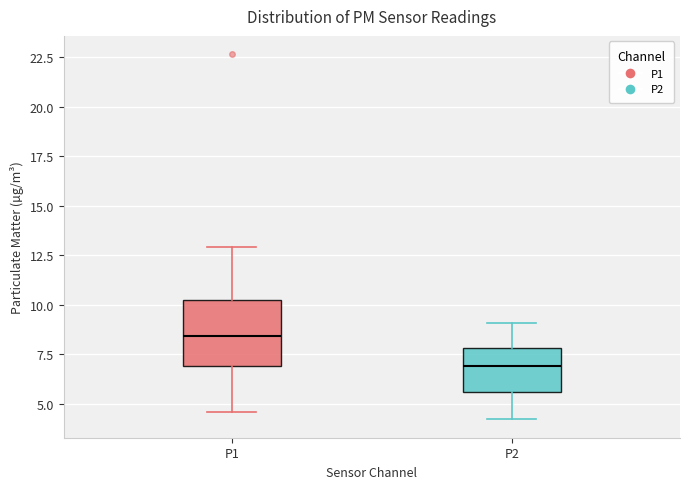

Where is the lower edge of the box for P2 on the y-axis? The values are not printed on the chart, so give them approximately, as read against the axis.

5.5